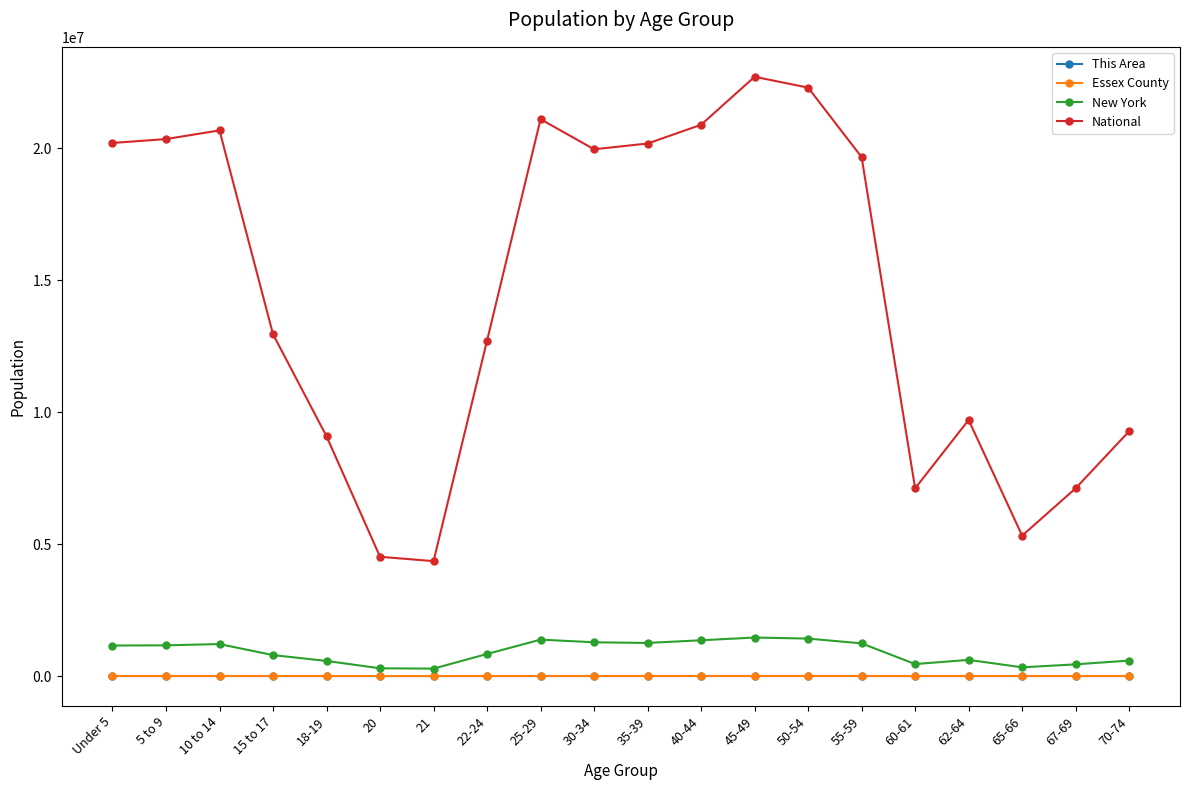

What is the label of the 13th point from the left?

45-49